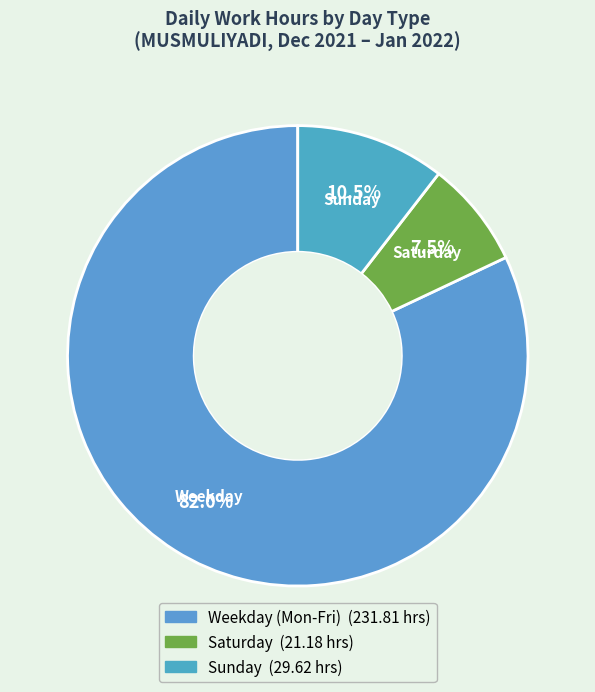

Count the number of slices in the pie.

3